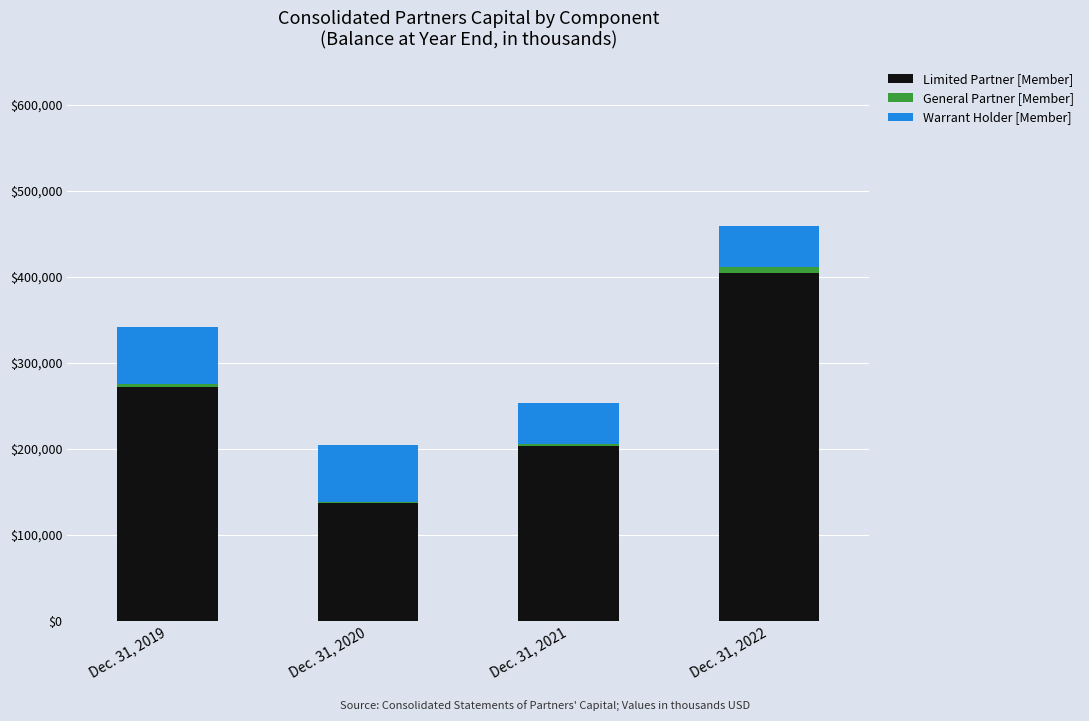

What is the highest value of the Limited Partner [Member] series?

404799